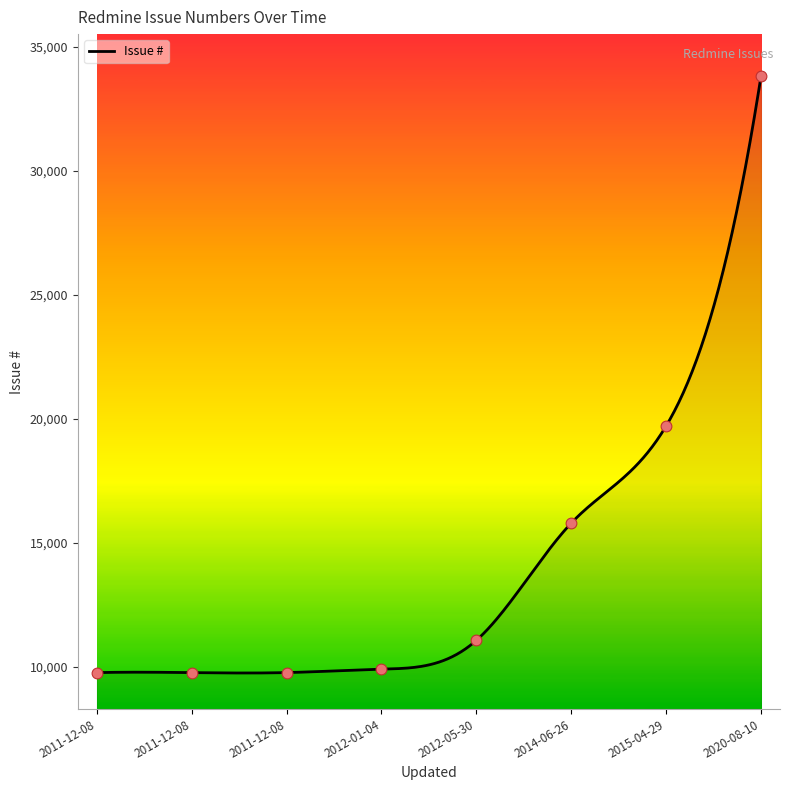

Which has a higher value, 2012-05-30 or 2011-12-08?

2012-05-30